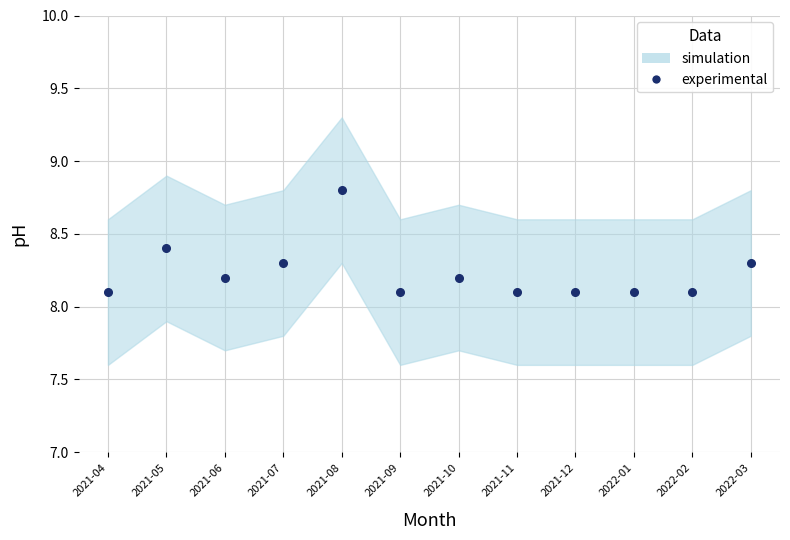

List the labels in order of value, largest first.

2021-08, 2021-05, 2021-07, 2022-03, 2021-06, 2021-10, 2021-04, 2021-09, 2021-11, 2021-12, 2022-01, 2022-02